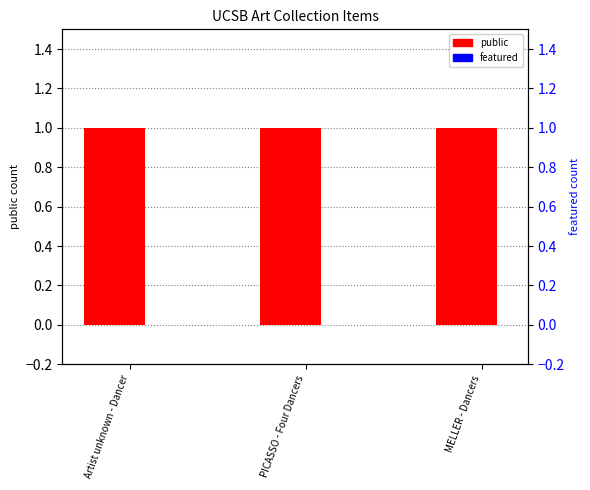

At which category does the chart reach its minimum across all series?

Artist unknown - Dancer